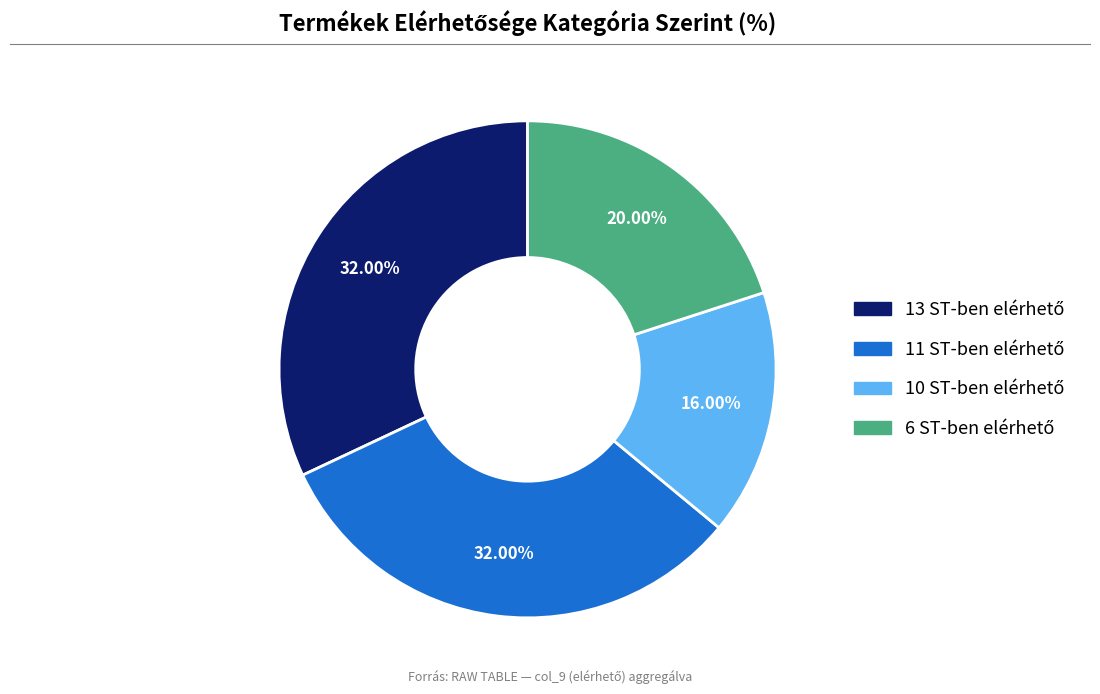

Is there any slice that represents more than half of the pie?

No